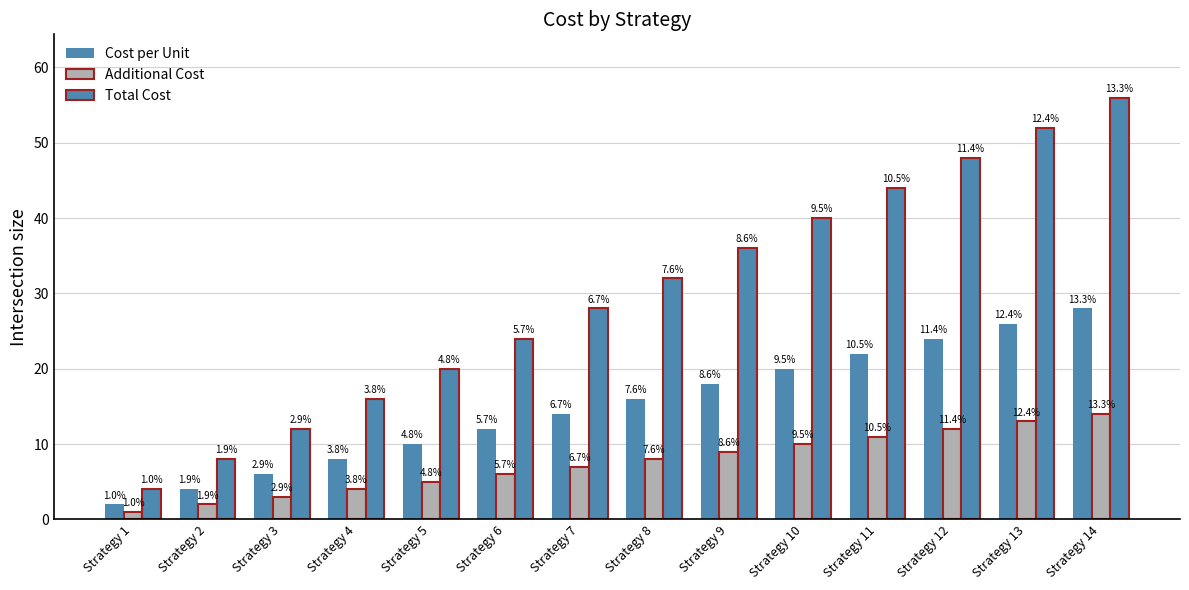

Reading right to left, transcribe all the data shown in this chart.

Cost per Unit: Strategy 14=28	Strategy 13=26	Strategy 12=24	Strategy 11=22	Strategy 10=20	Strategy 9=18	Strategy 8=16	Strategy 7=14	Strategy 6=12	Strategy 5=10	Strategy 4=8	Strategy 3=6	Strategy 2=4	Strategy 1=2
Additional Cost: Strategy 14=14	Strategy 13=13	Strategy 12=12	Strategy 11=11	Strategy 10=10	Strategy 9=9	Strategy 8=8	Strategy 7=7	Strategy 6=6	Strategy 5=5	Strategy 4=4	Strategy 3=3	Strategy 2=2	Strategy 1=1
Total Cost: Strategy 14=56	Strategy 13=52	Strategy 12=48	Strategy 11=44	Strategy 10=40	Strategy 9=36	Strategy 8=32	Strategy 7=28	Strategy 6=24	Strategy 5=20	Strategy 4=16	Strategy 3=12	Strategy 2=8	Strategy 1=4